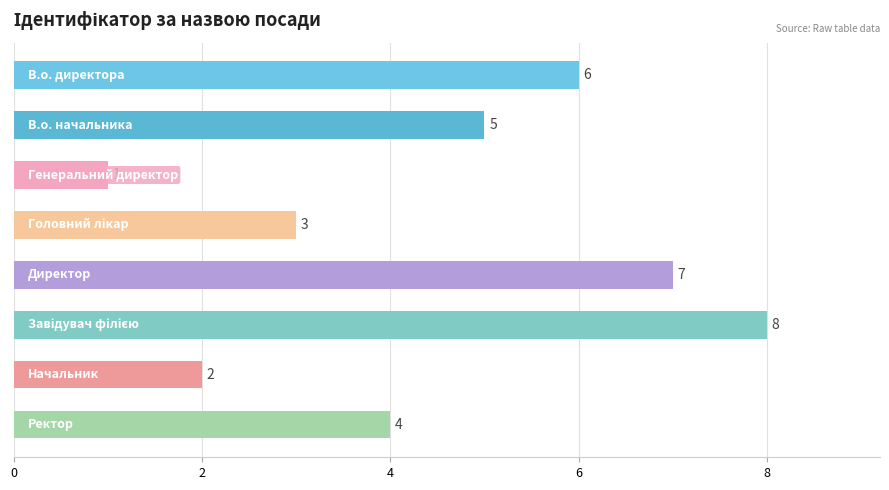

Count the values in the range 3 to 7.

5